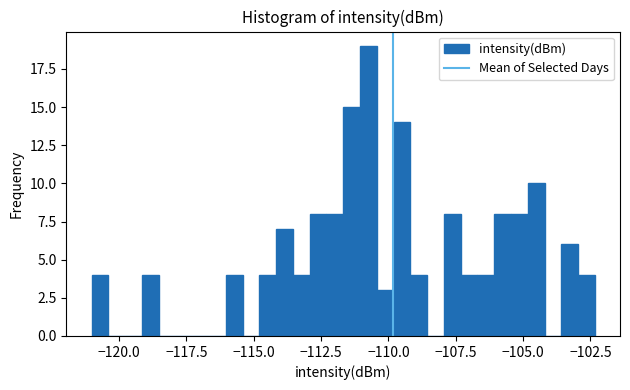

Read against the x-axis, roughly where is the centre of the tallest bar?

-110.5